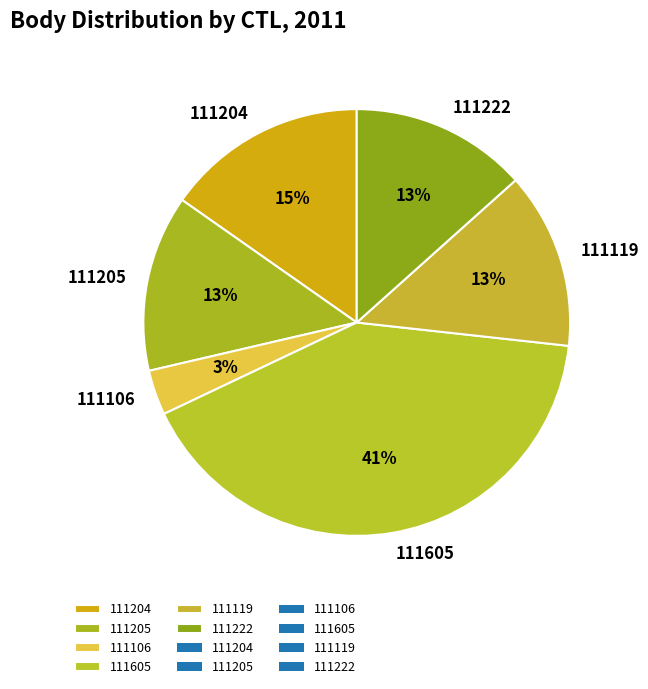

Do 111605 and 111119 together represent more than half of the pie?

Yes